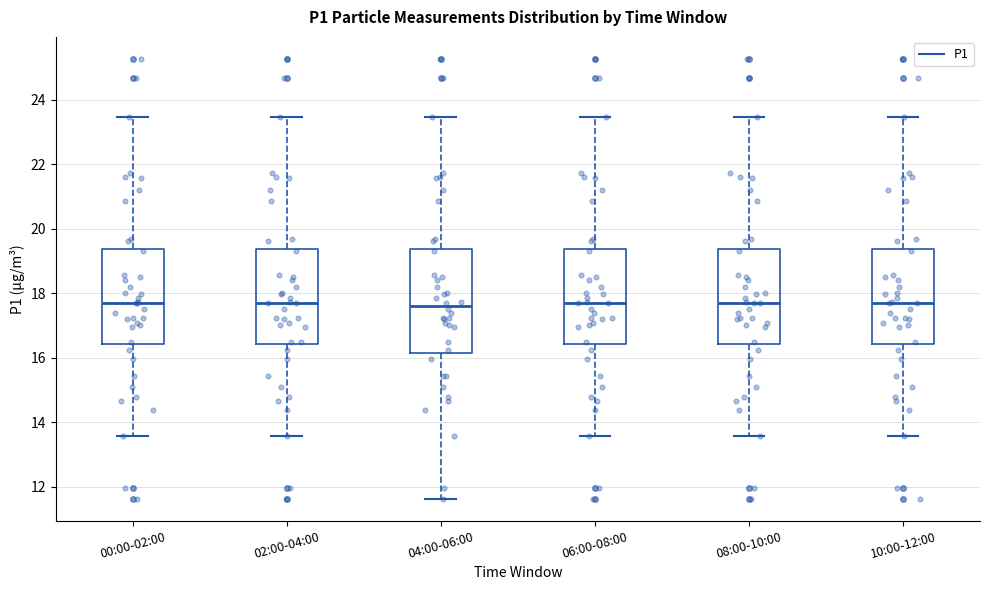

Reading left to right, read every box against the y-axis: the position of its median line, the range the box covers, and the ends of its whiskers. The values are not printed on the chart, so give them approximately, as read against the axis.

00:00-02:00: median 17.8, box 16.4 to 19.4, whiskers 13.6 to 23.4
02:00-04:00: median 17.8, box 16.4 to 19.4, whiskers 13.6 to 23.4
04:00-06:00: median 17.6, box 16.2 to 19.4, whiskers 11.6 to 23.4
06:00-08:00: median 17.8, box 16.4 to 19.4, whiskers 13.6 to 23.4
08:00-10:00: median 17.8, box 16.4 to 19.4, whiskers 13.6 to 23.4
10:00-12:00: median 17.8, box 16.4 to 19.4, whiskers 13.6 to 23.4